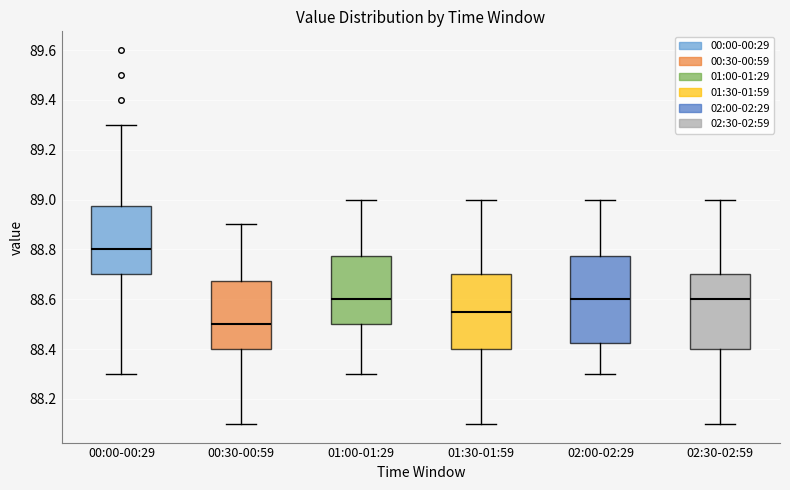

Reading left to right, transcribe this box plot: for each box, give where its median line is, the range the box spans, and where its two whiskers end, as read against the y-axis. The values are not printed on the chart, so give them approximately, as read against the axis.

00:00-00:29: median 88.80, box 88.70 to 88.98, whiskers 88.30 to 89.30
00:30-00:59: median 88.50, box 88.40 to 88.68, whiskers 88.10 to 88.90
01:00-01:29: median 88.60, box 88.50 to 88.78, whiskers 88.30 to 89.00
01:30-01:59: median 88.56, box 88.40 to 88.70, whiskers 88.10 to 89.00
02:00-02:29: median 88.60, box 88.42 to 88.78, whiskers 88.30 to 89.00
02:30-02:59: median 88.60, box 88.40 to 88.70, whiskers 88.10 to 89.00